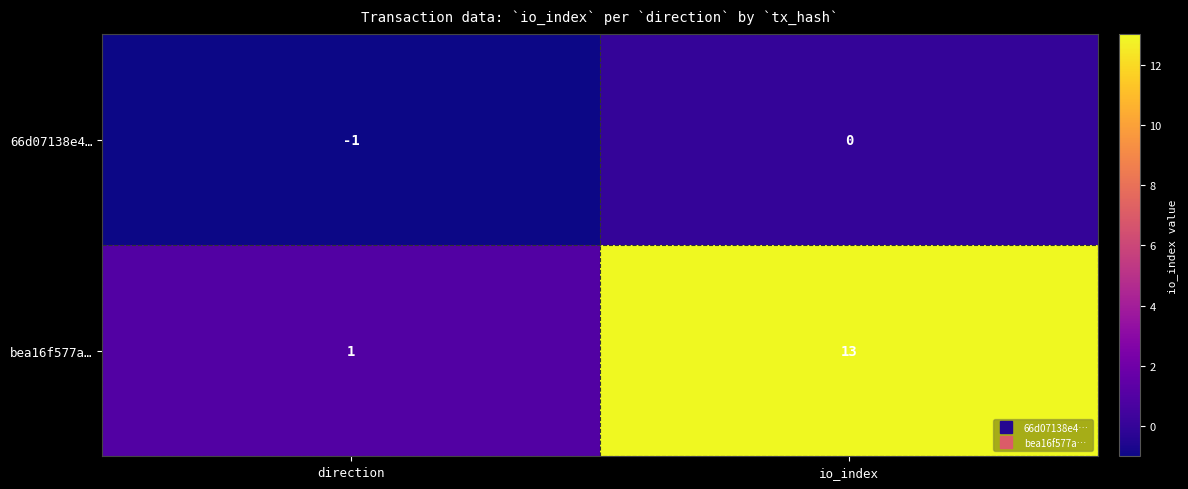

Reading left to right, list all the values displayed in this chart.

66d07138e4…: -1	0
bea16f577a…: 1	13